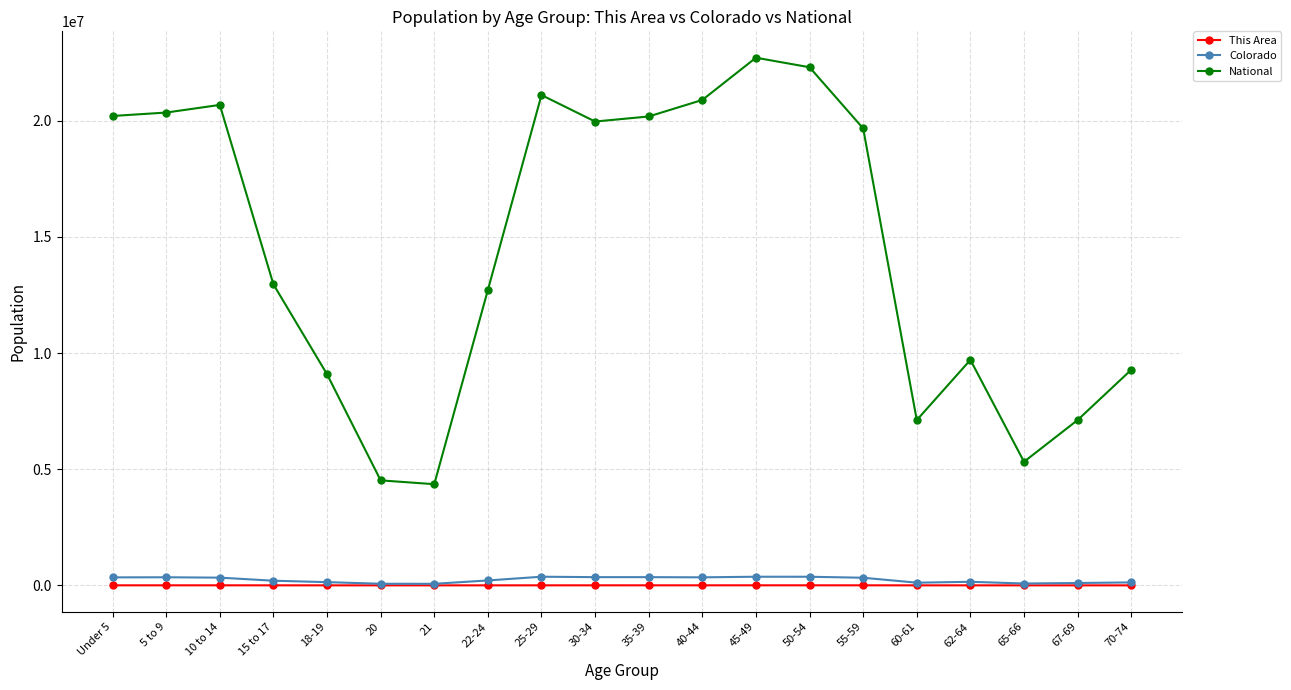

True or false: This Area has more than 1 points higher than both neighbors.

True